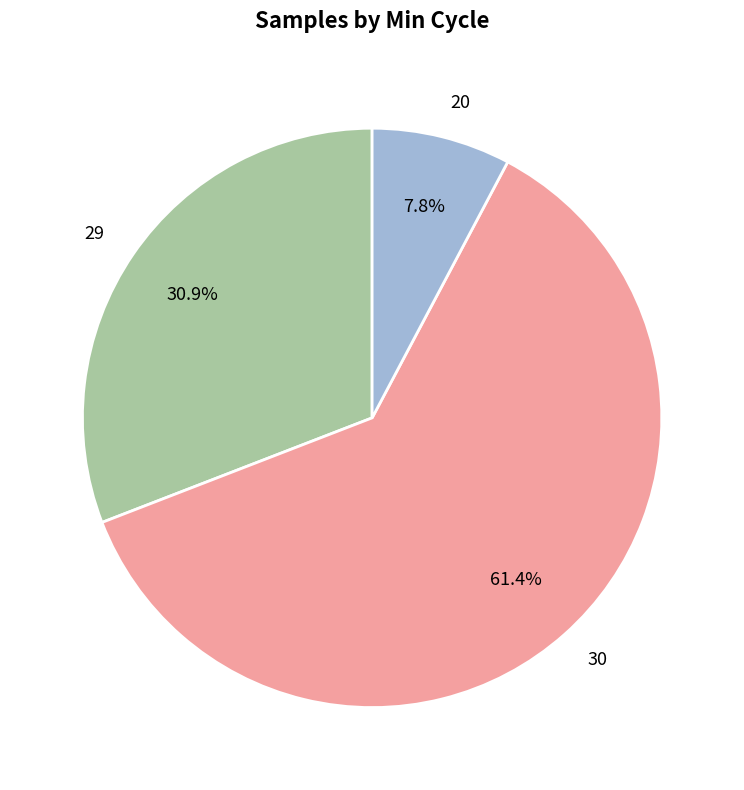

Which category has the smallest portion of the pie?

20